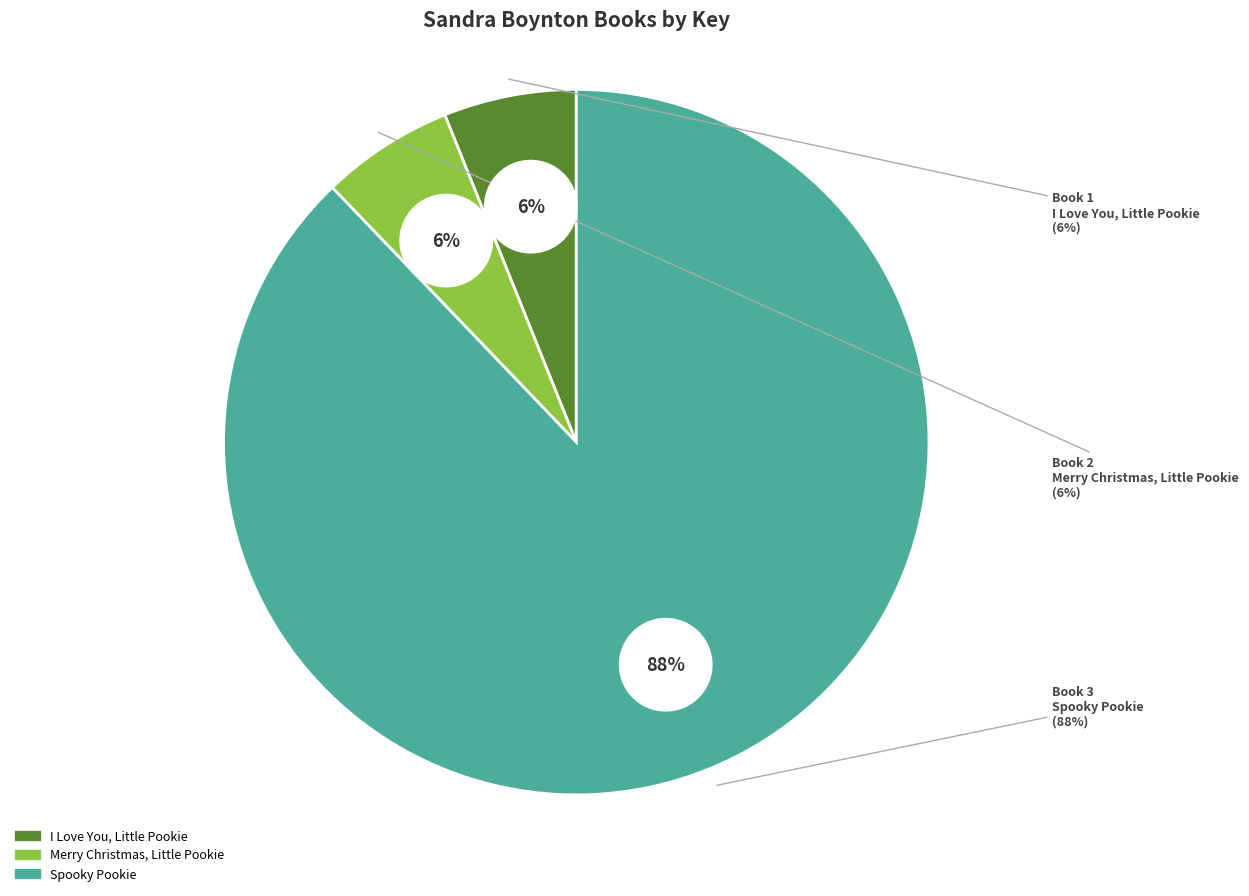

How many slices are in this pie chart?

3